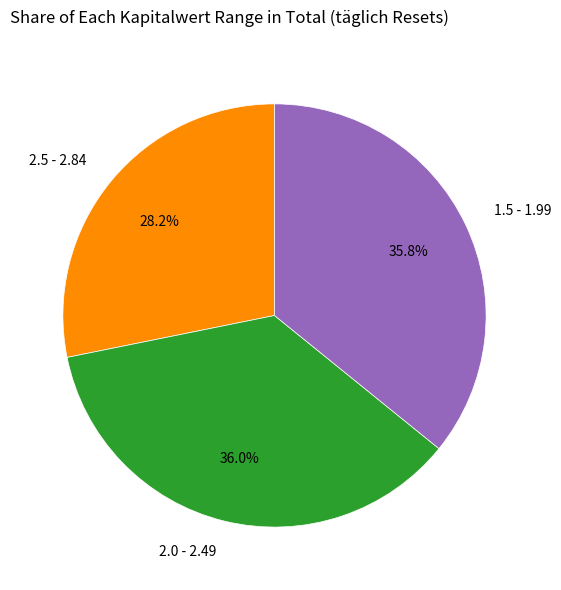

What is the smallest slice in the pie chart?

2.5 - 2.84